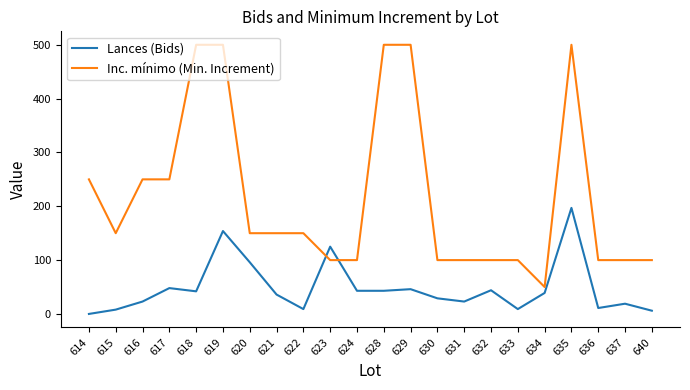

The Inc. mínimo (Min. Increment) series shows 50 at 634. True or false?

True